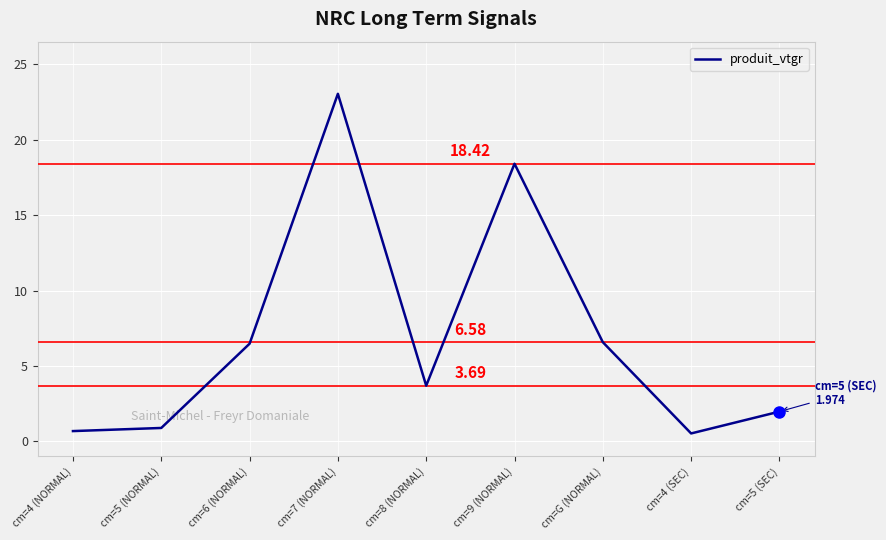

What is the change in value from cm=9 (NORMAL) to cm=G (NORMAL)?

-11.8